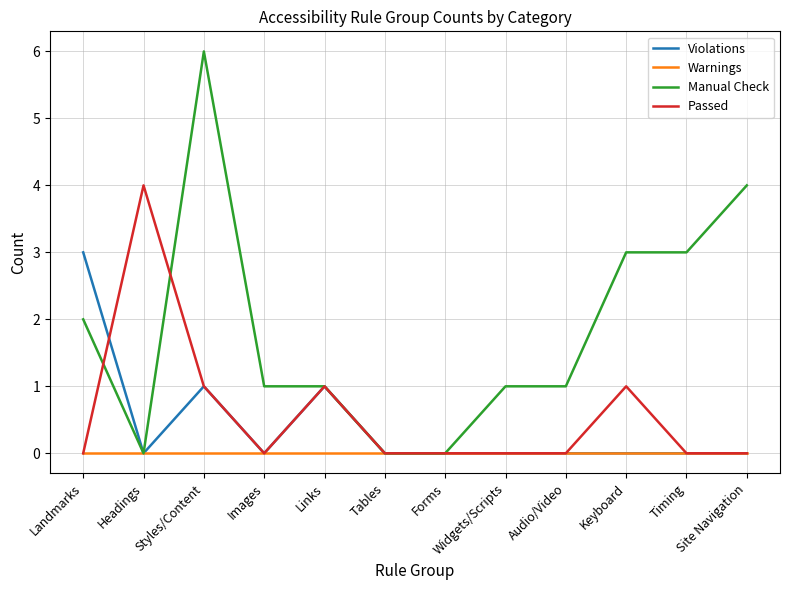

What is the difference between the Manual Check values at Timing and Tables?

3